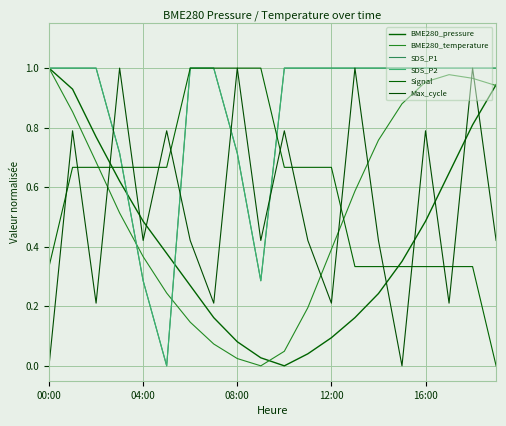

Does the chart display data point markers on the line(s)?

No